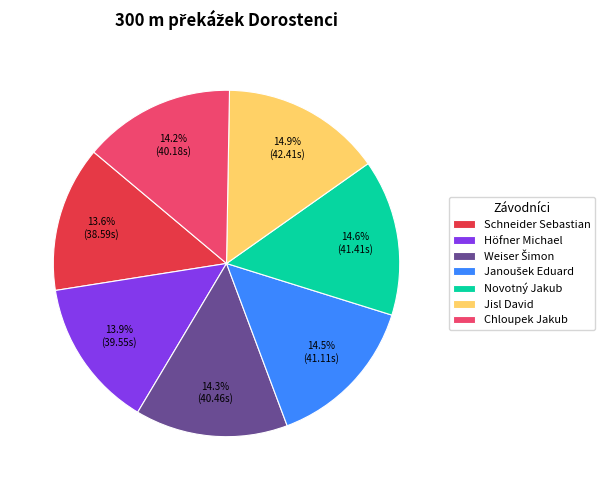

Is there any slice that represents more than half of the pie?

No